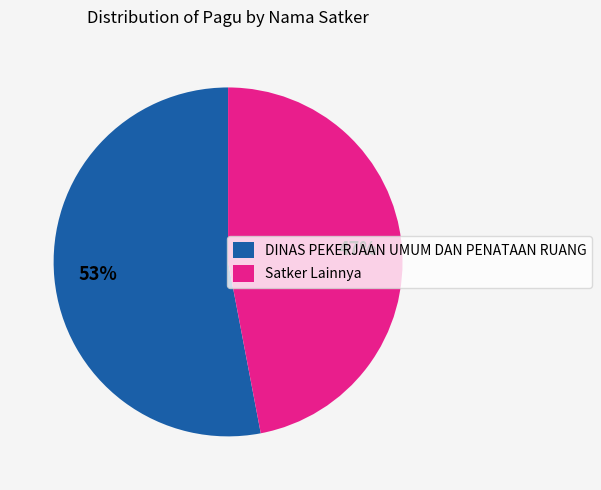

What is the ratio of the value at Satker Lainnya to the value at DINAS PEKERJAAN UMUM DAN PENATAAN RUANG?

0.9